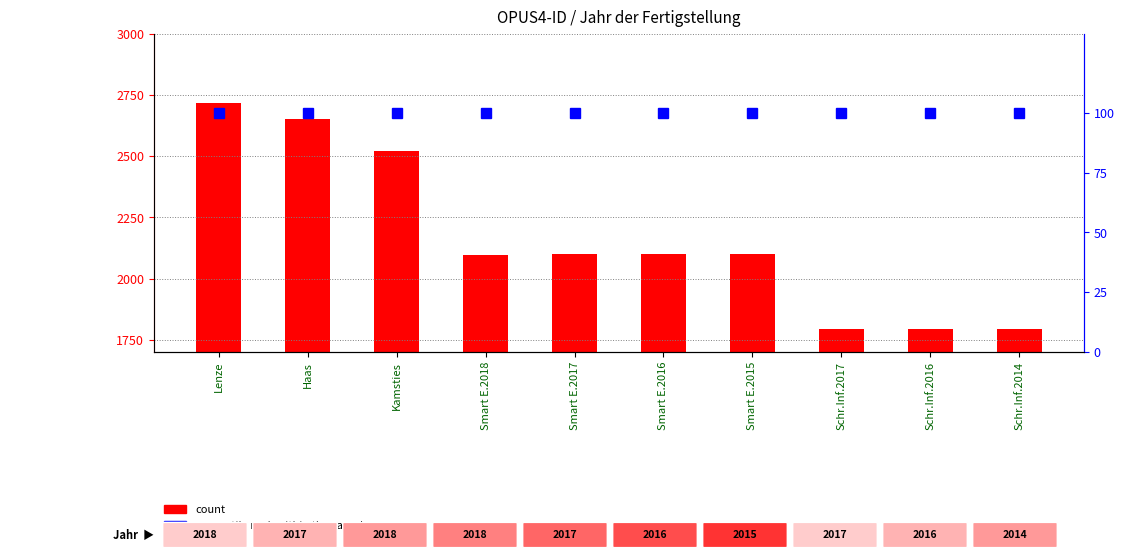

Which series has the largest total across all categories?

count